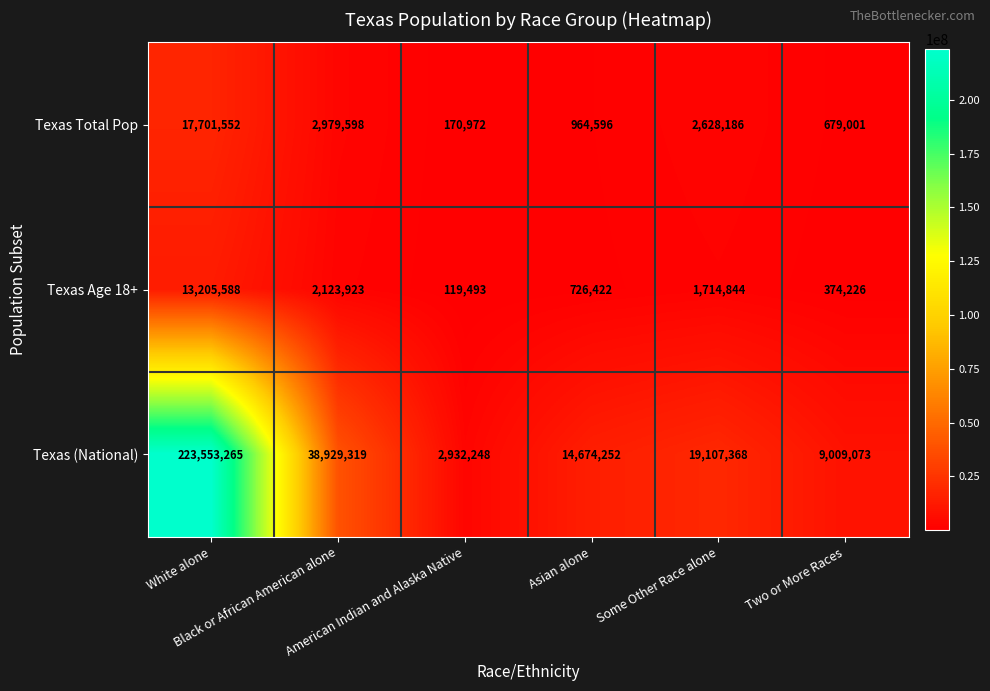

List the series in order of their peak value, highest first.

Texas (National), Texas Total Pop, Texas Age 18+